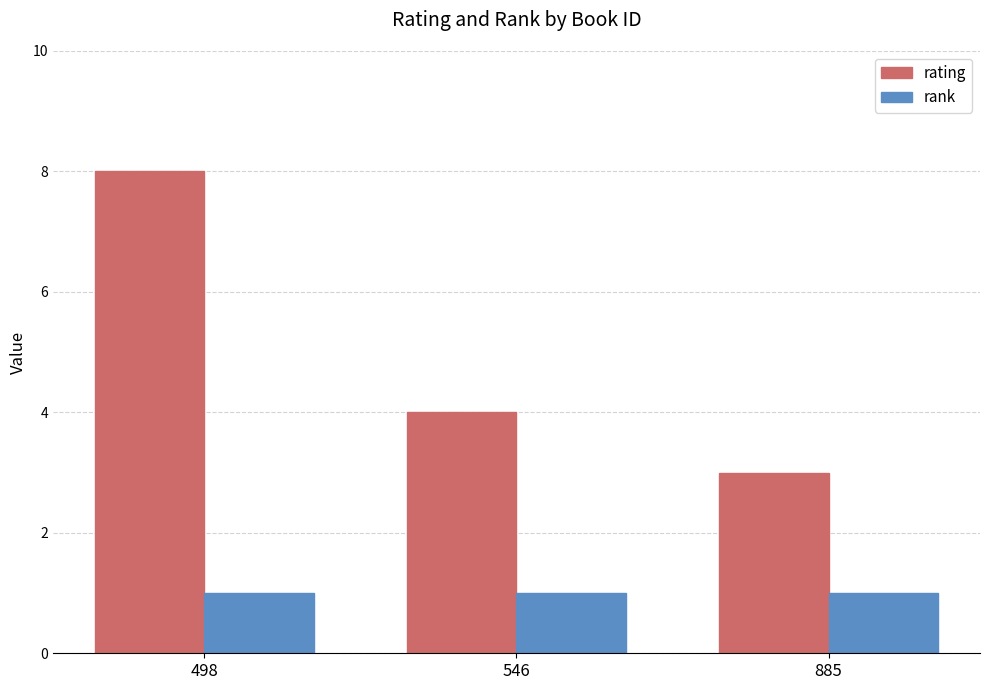

At which label does rating first exceed 4?

498